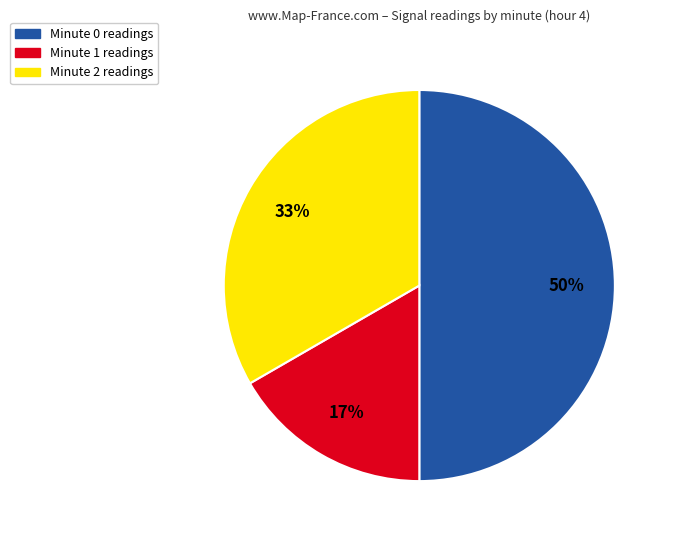

To the nearest percent, what is the difference between the largest and smallest slice percentages?

33%